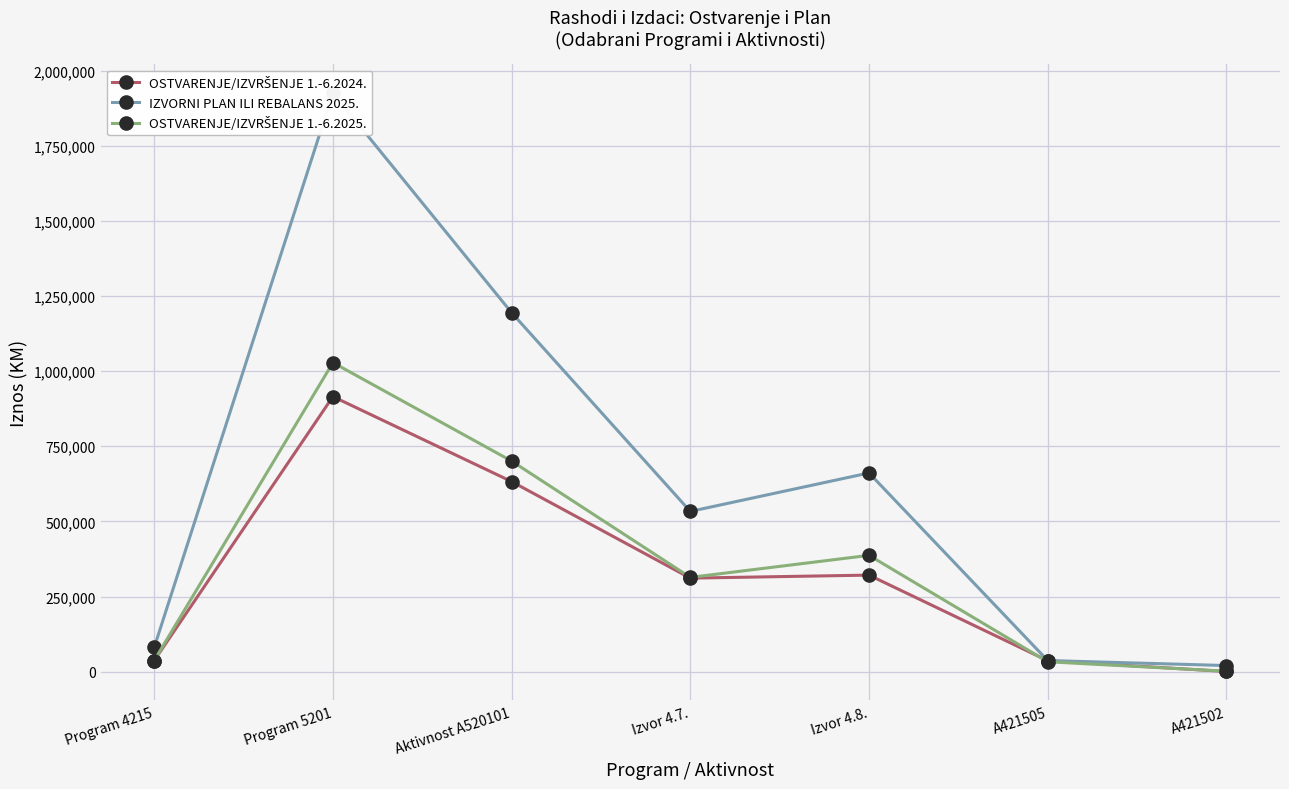

True or false: OSTVARENJE/IZVRŠENJE 1.-6.2025. and IZVORNI PLAN ILI REBALANS 2025. cross at least once.

False